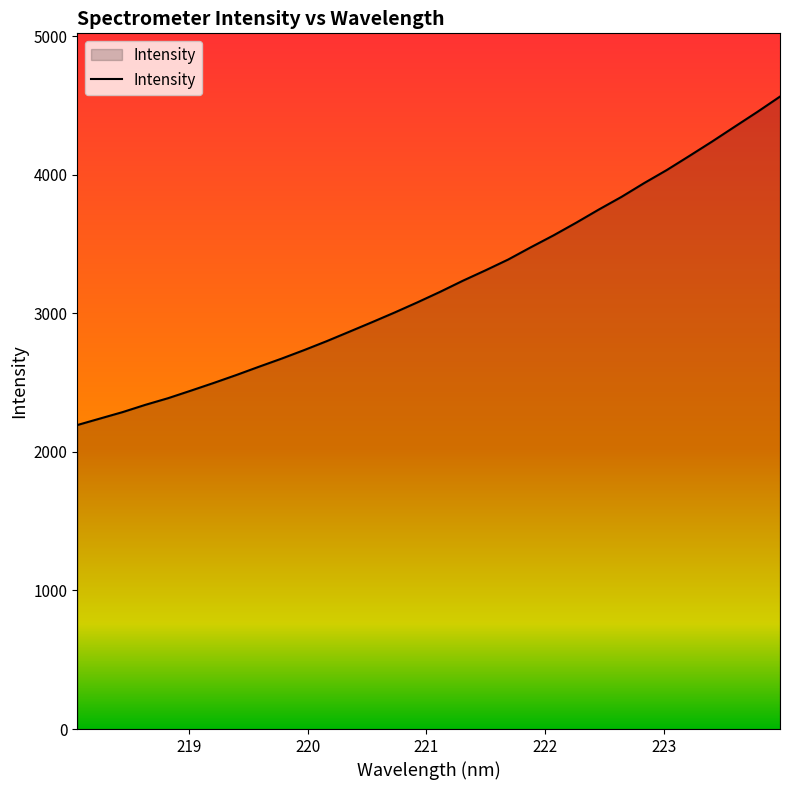

What is the difference between the maximum and minimum values?

2370.4